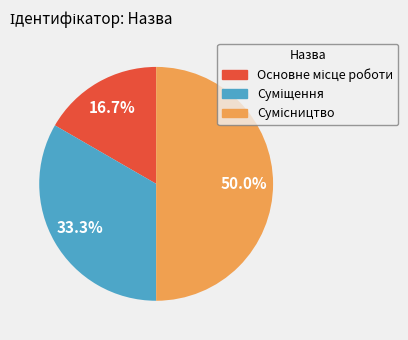

Is it true that Суміщення is 33% of the pie?

True